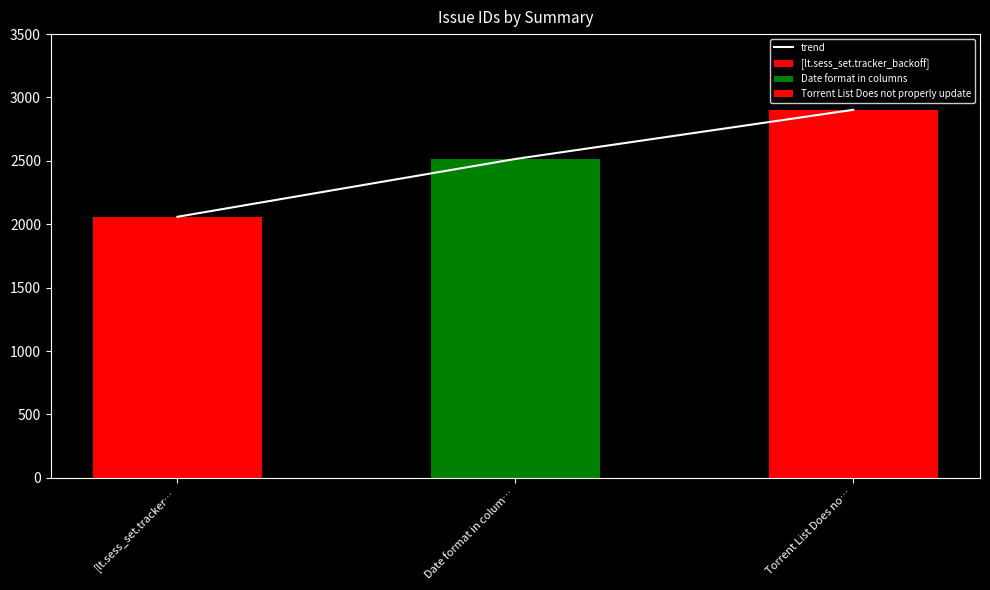

Where is the data nearest to the value 2481?

Date format in colum…